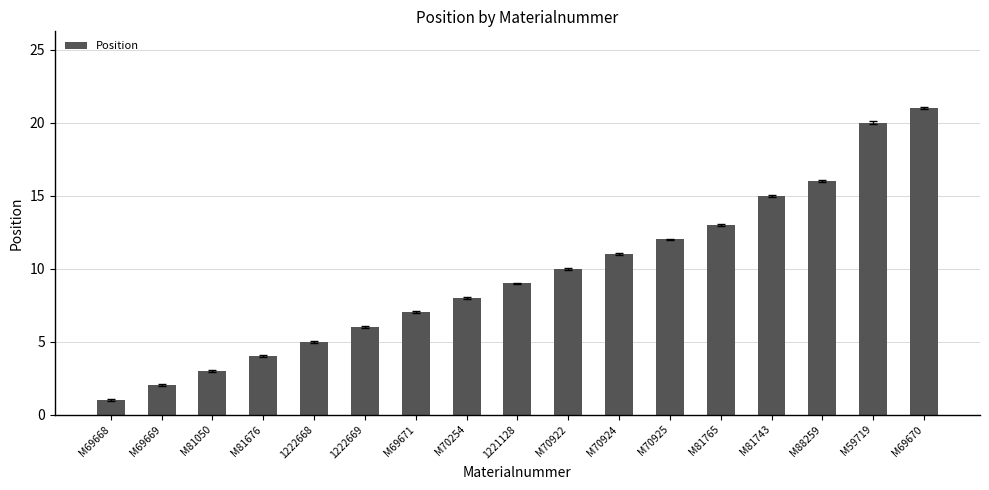

How many bars are there in total?

17